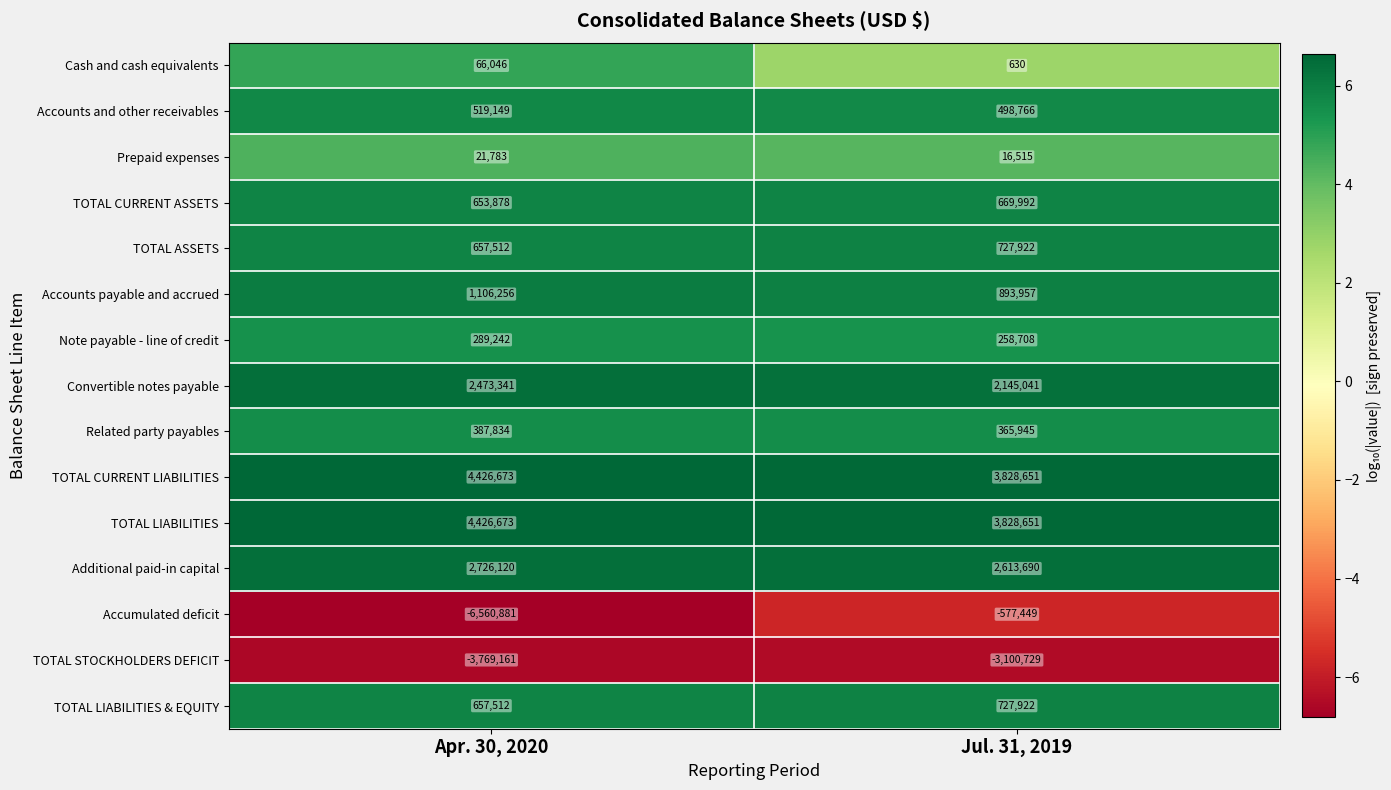

What is the maximum value shown in the chart?

4426673